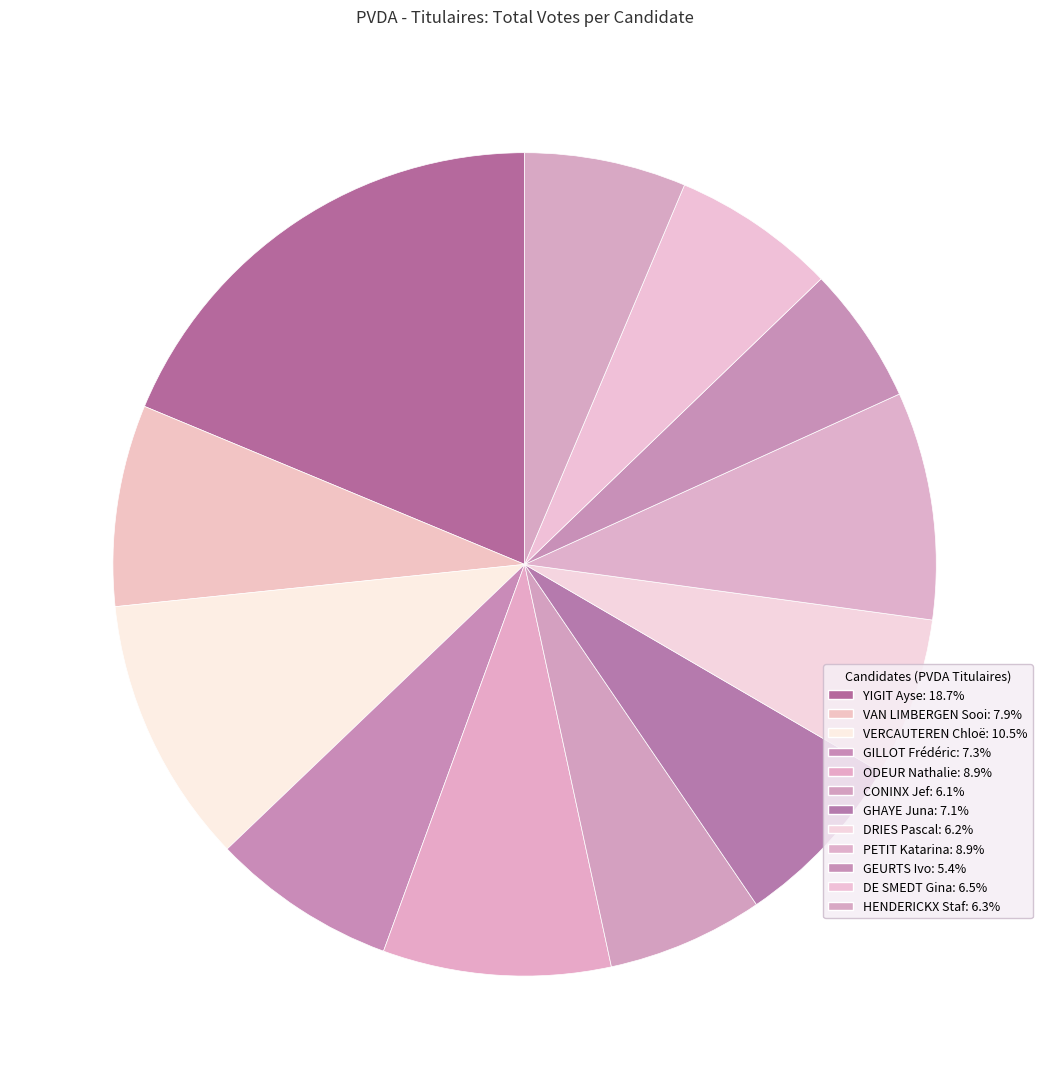

To the nearest percent, what is the average slice percentage?

8%